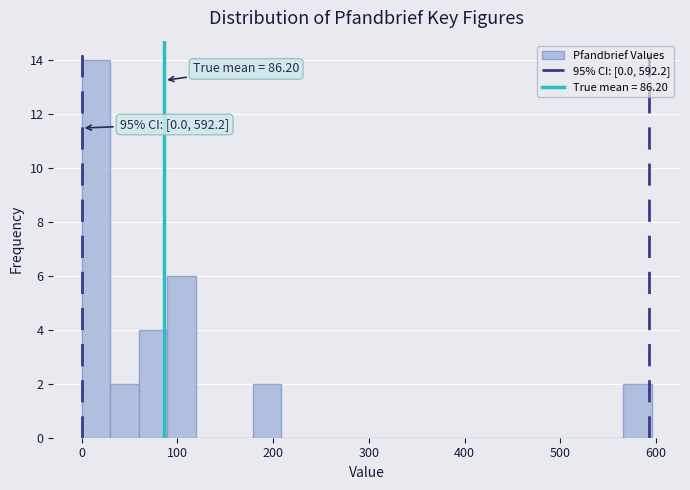

Read against the x-axis, roughly where is the centre of the tallest bar?

10